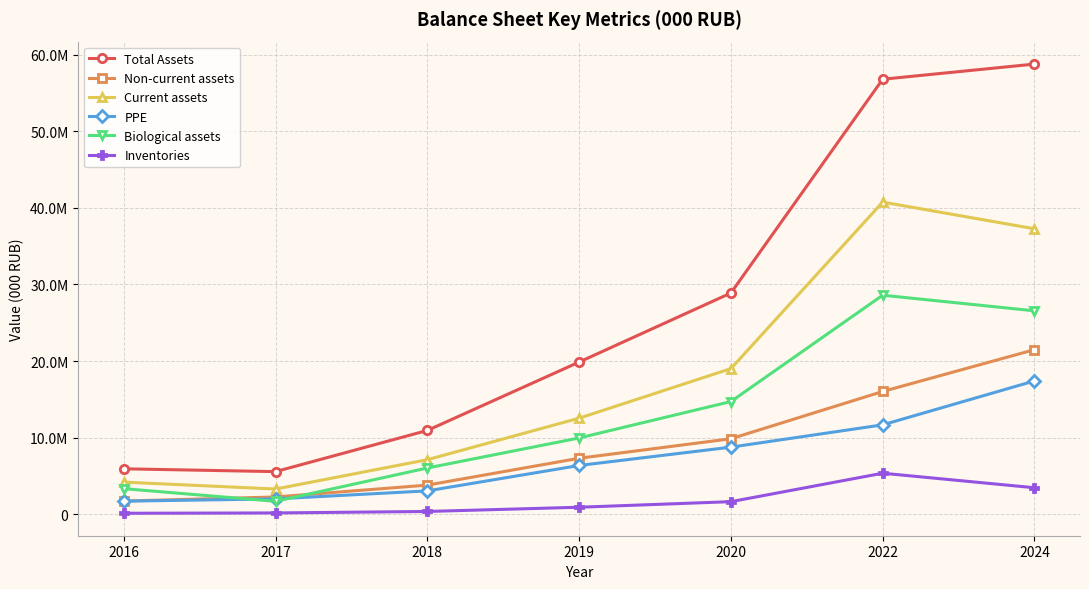

What are all the series names shown in the legend?

Total Assets, Non-current assets, Current assets, PPE, Biological assets, Inventories